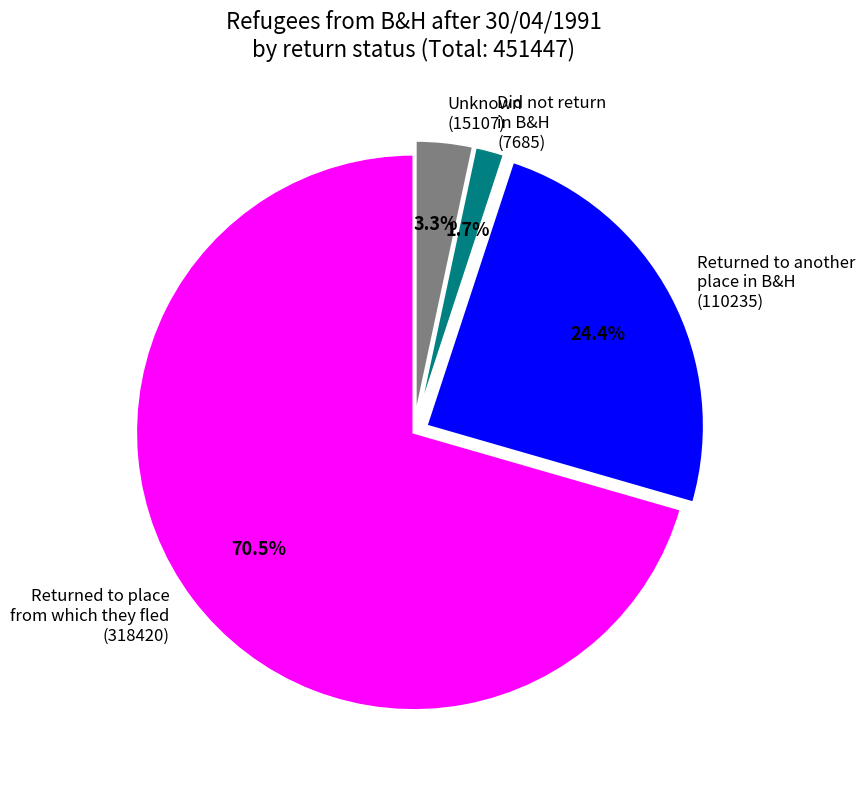

What is the majority slice?

Returned to place from which they fled (318420)